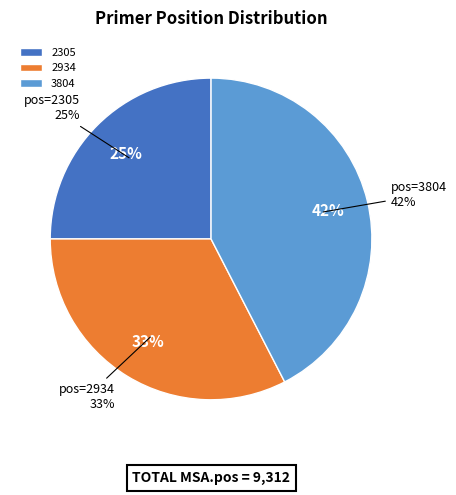

What percentage is the 3804 slice, to the nearest percent?

42%